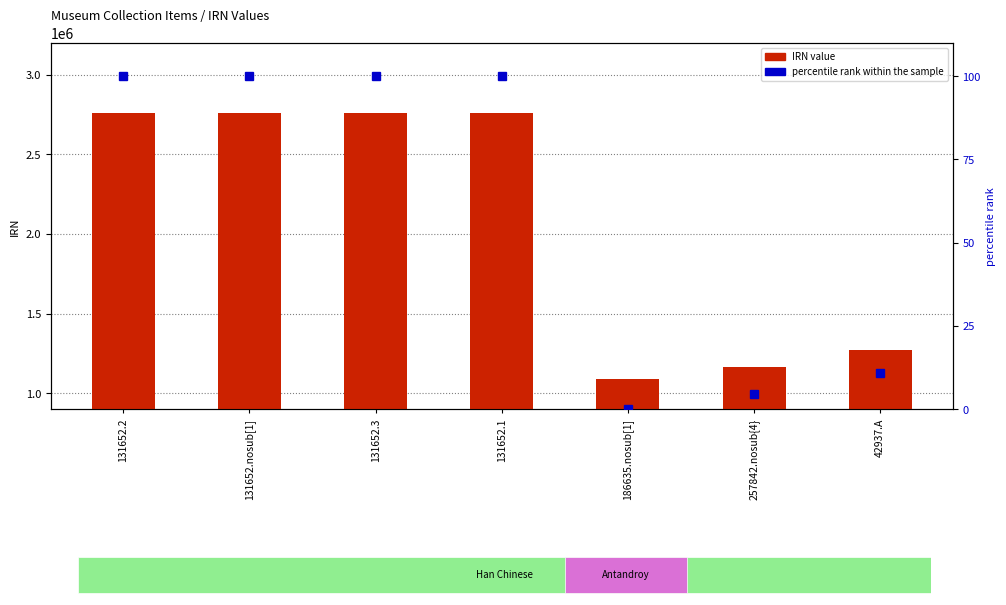

What are all the series names shown in the legend?

IRN value, percentile rank within the sample